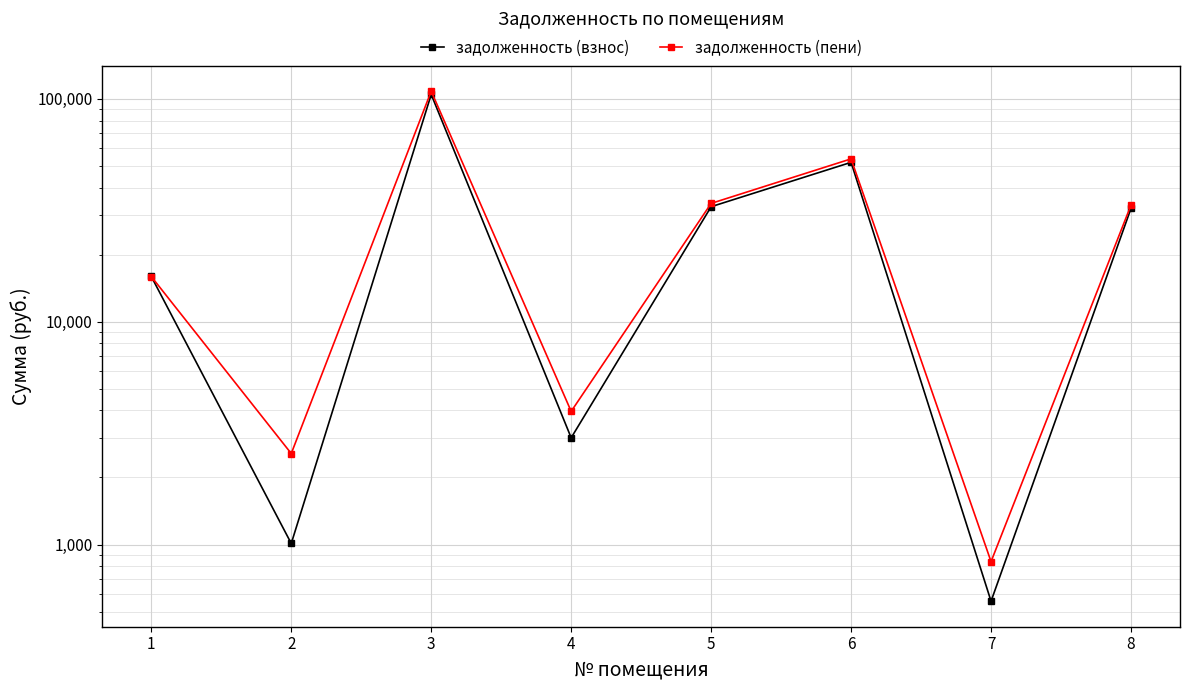

How many distinct data groups are displayed?

2